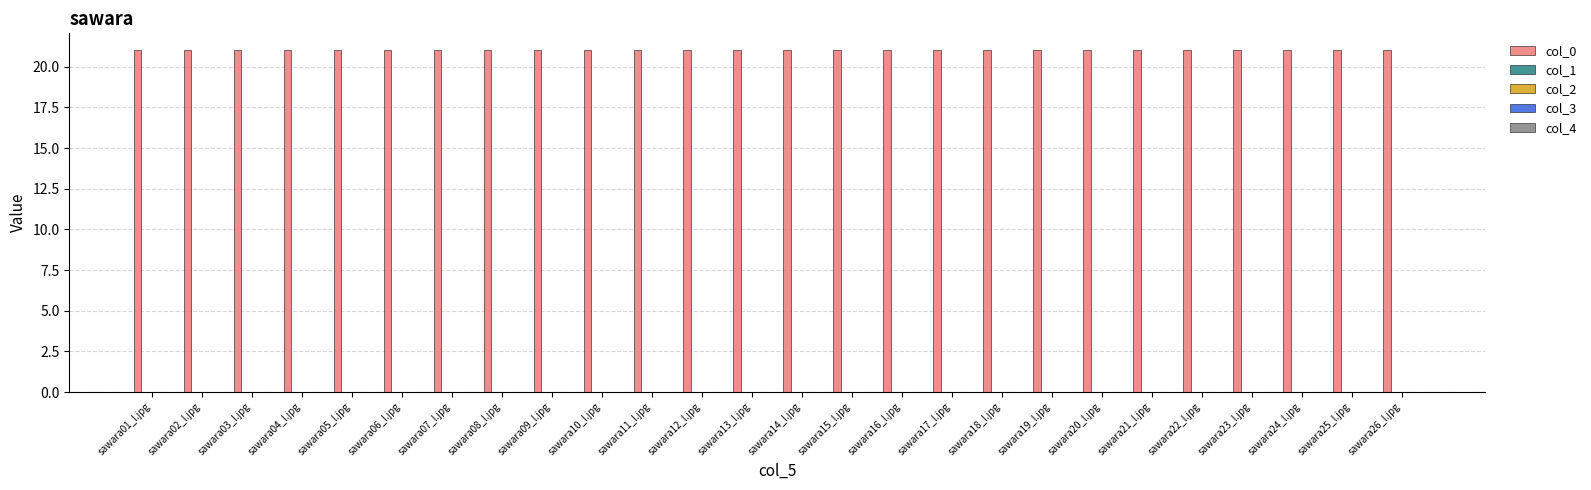

Between sawara22_l.jpg and sawara07_l.jpg, which is larger?

sawara22_l.jpg